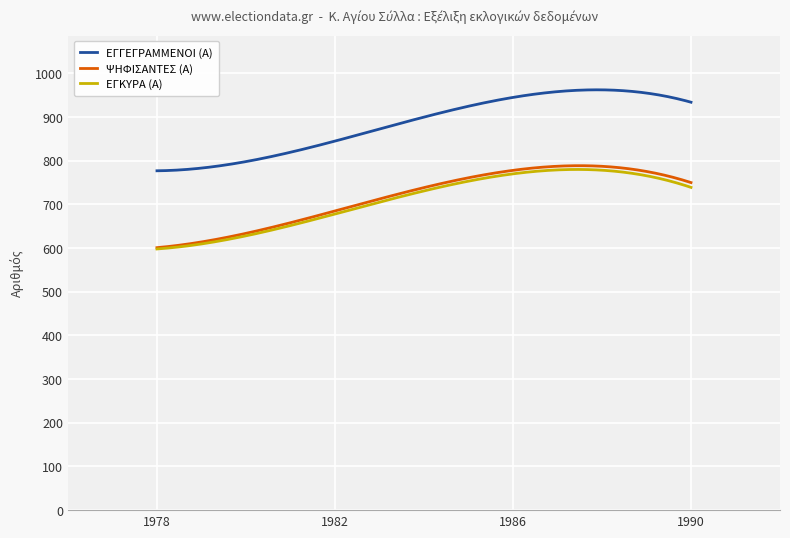

Which series has the largest total across all categories?

ΕΓΓΕΓΡΑΜΜΕΝΟΙ (Α)